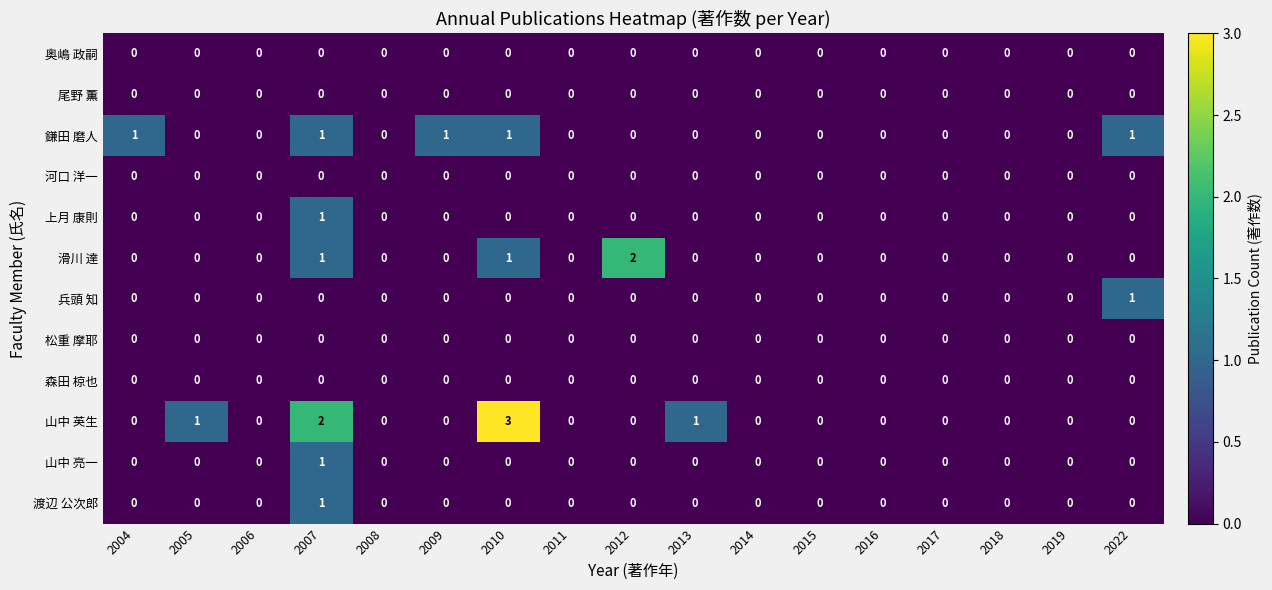

Is it true that 上月 康則 equals 0 at 2007?

False